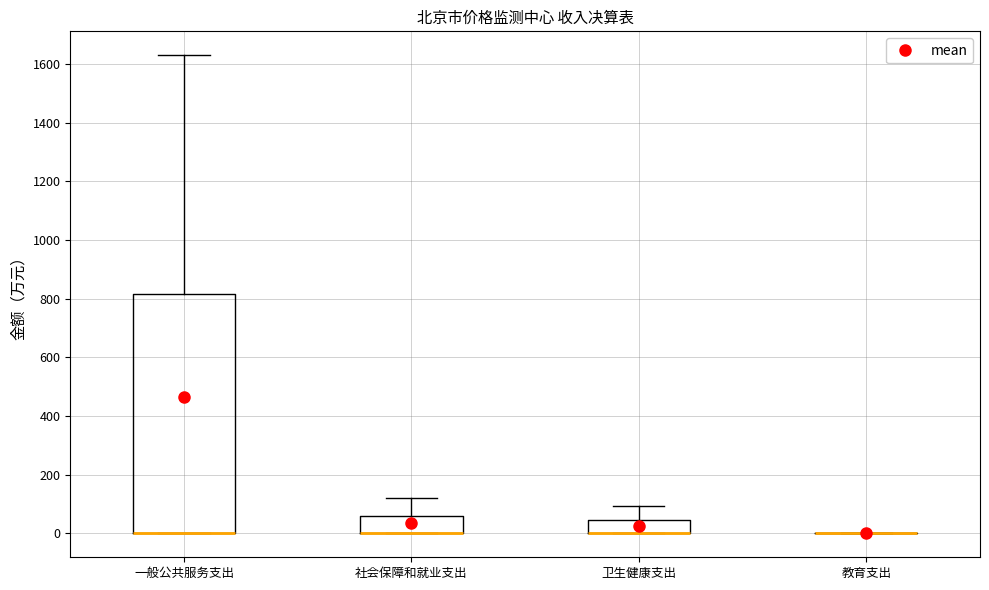

Where is the upper edge of the box for 社会保障和就业支出 on the y-axis? The values are not printed on the chart, so give them approximately, as read against the axis.

60